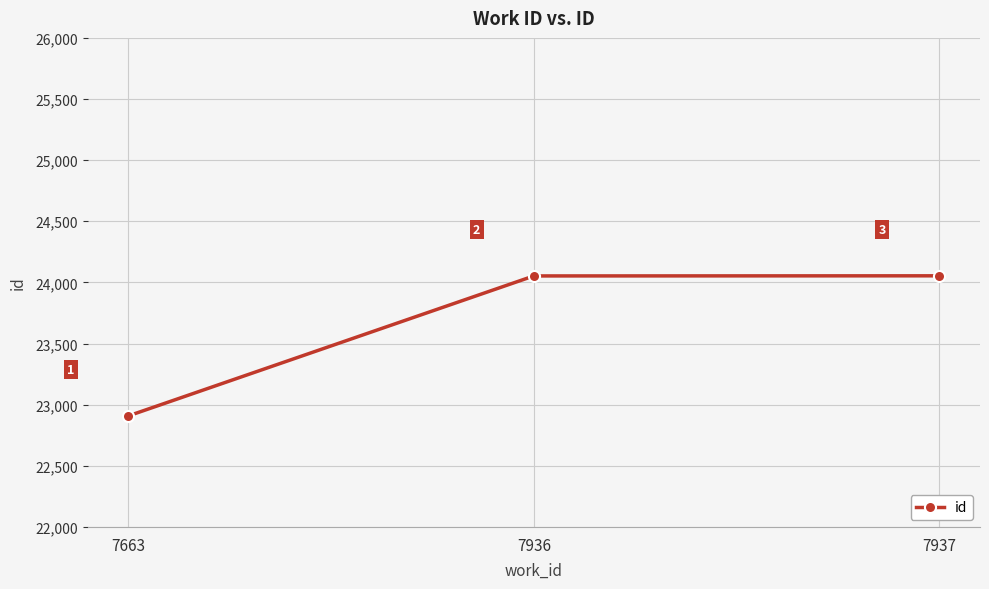

True or false: the data shows 32591 at 7936.

False